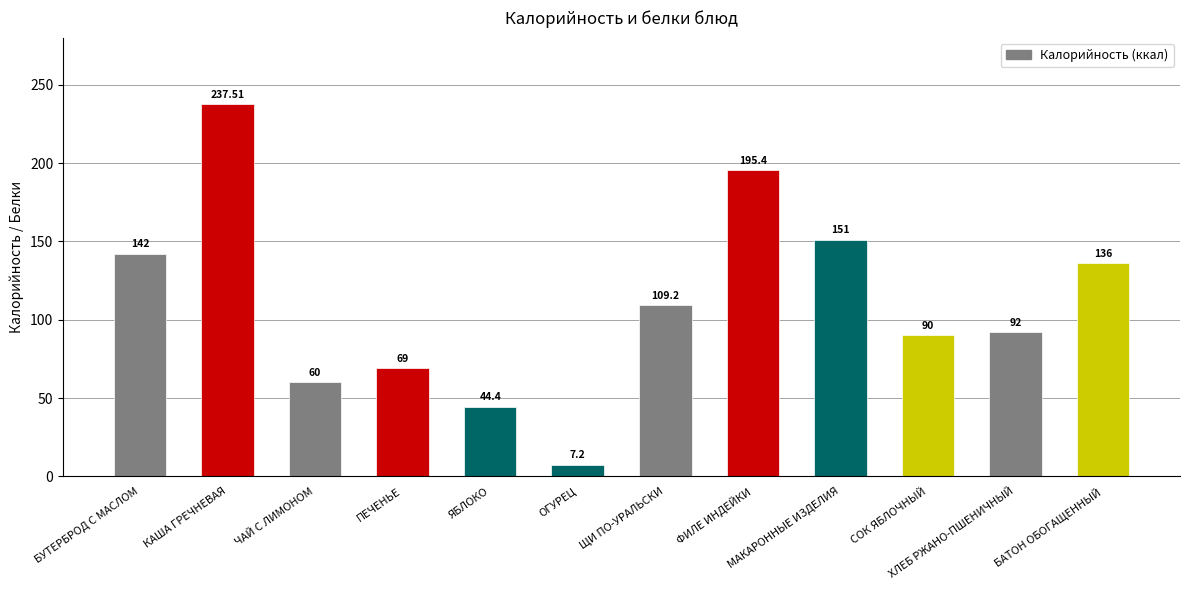

How many distinct data groups are displayed?

1